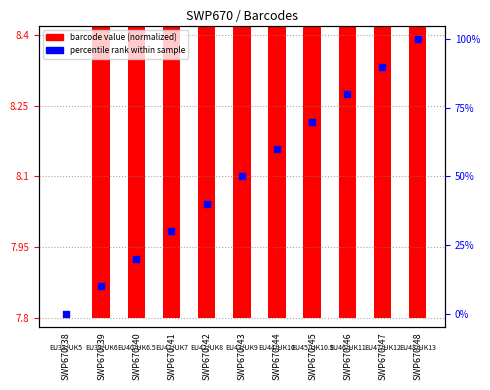

Is the value of barcode value (normalized) at SWP670/47 greater than the value of percentile rank within sample at SWP670/40?

No